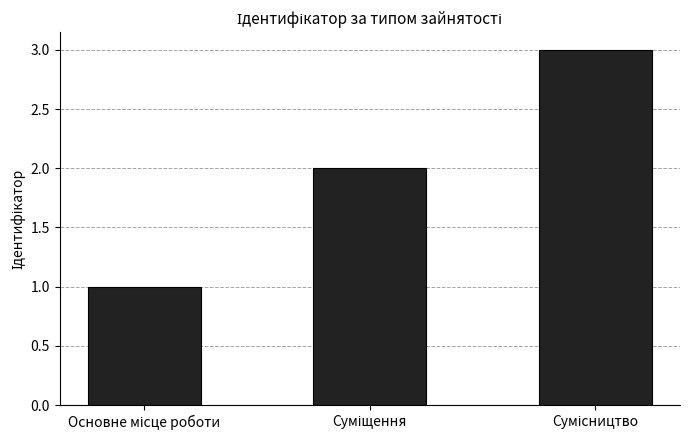

What is the sum of all values?

6